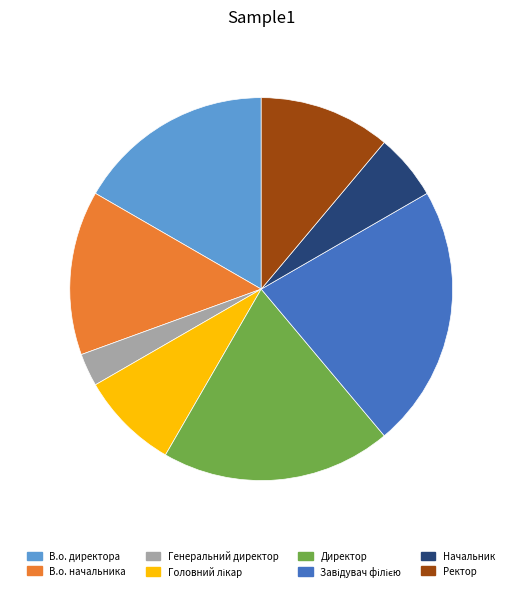

Is there any slice that represents more than half of the pie?

No